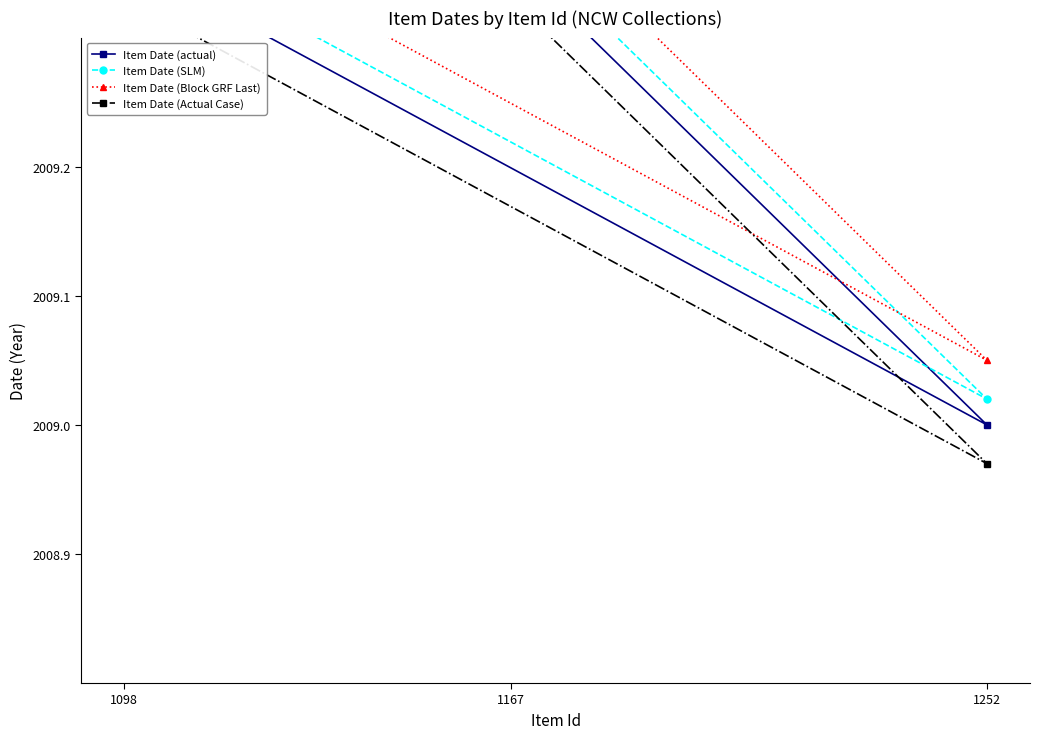

The Item Date (actual) series shows 2731.7 at 1098. True or false?

False